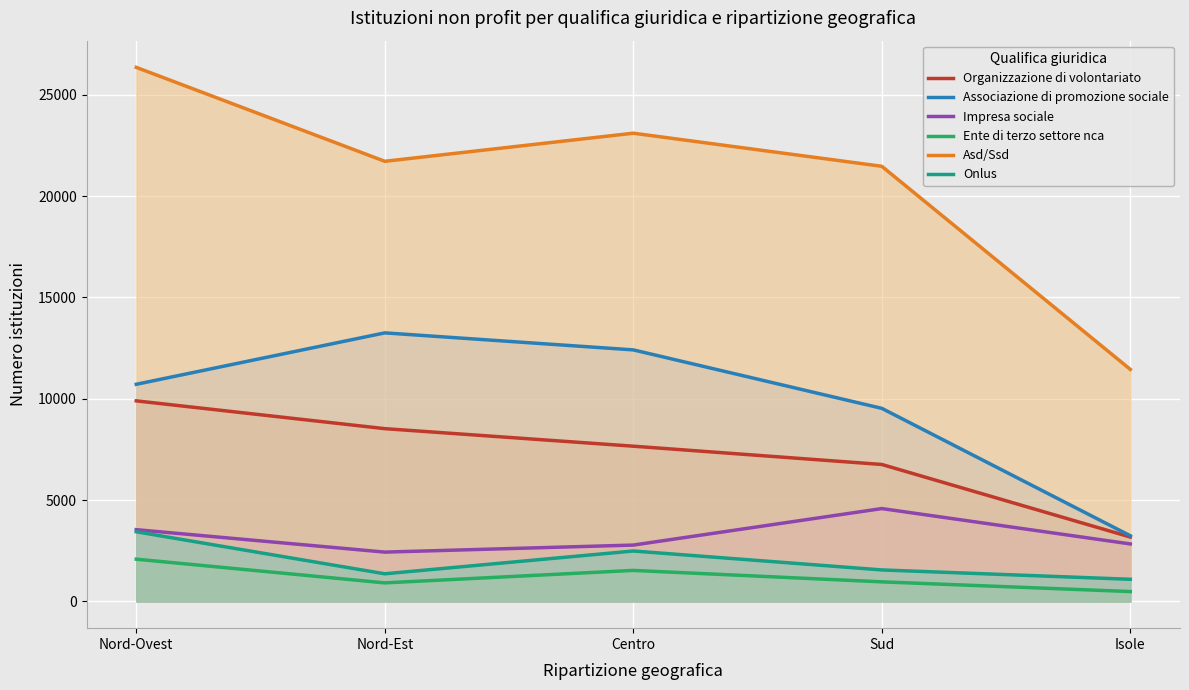

What is the minimum value shown in the chart?

489